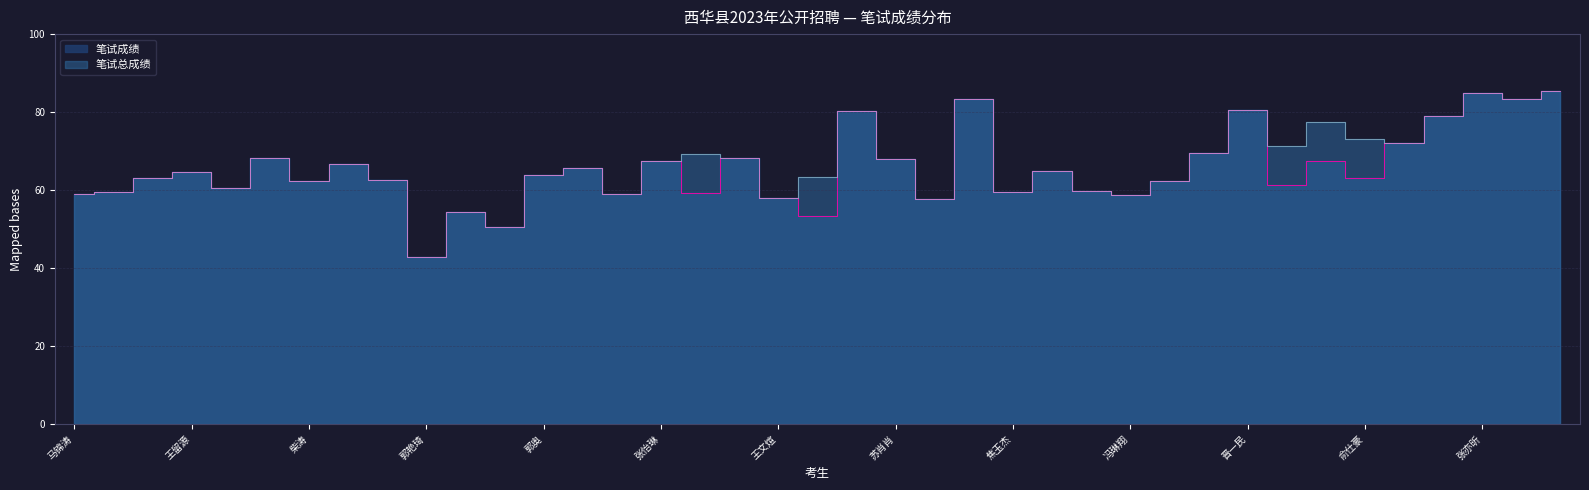

What are all the series names shown in the legend?

笔试成绩, 笔试总成绩